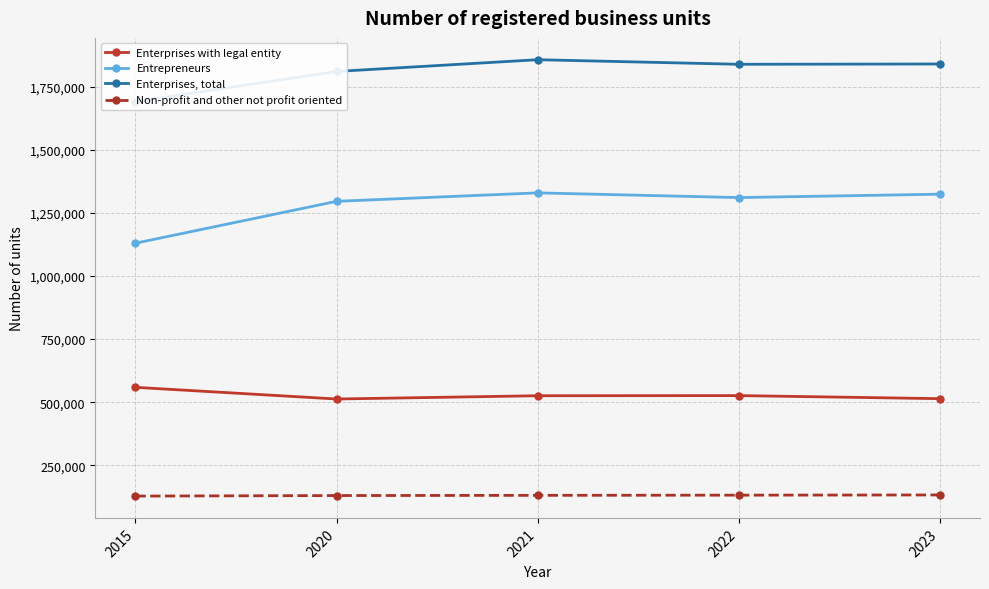

Which category has the highest value in the Entrepreneurs series?

2021